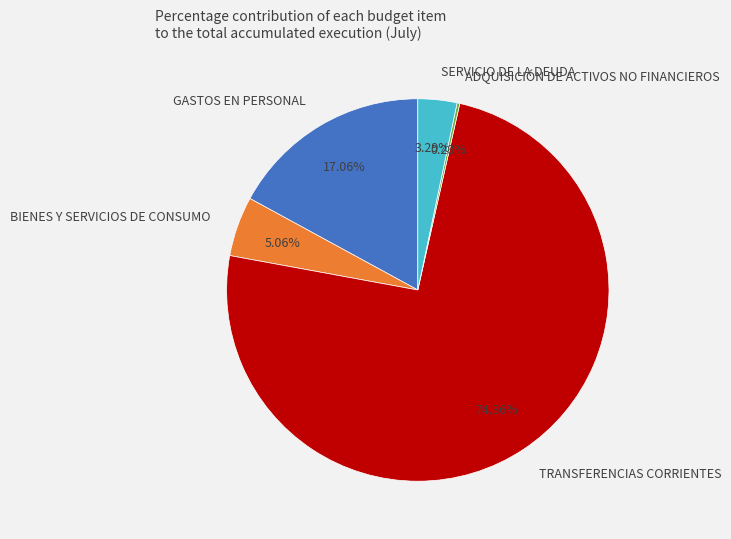

To the nearest percent, what percentage of the pie is SERVICIO DE LA DEUDA?

3%